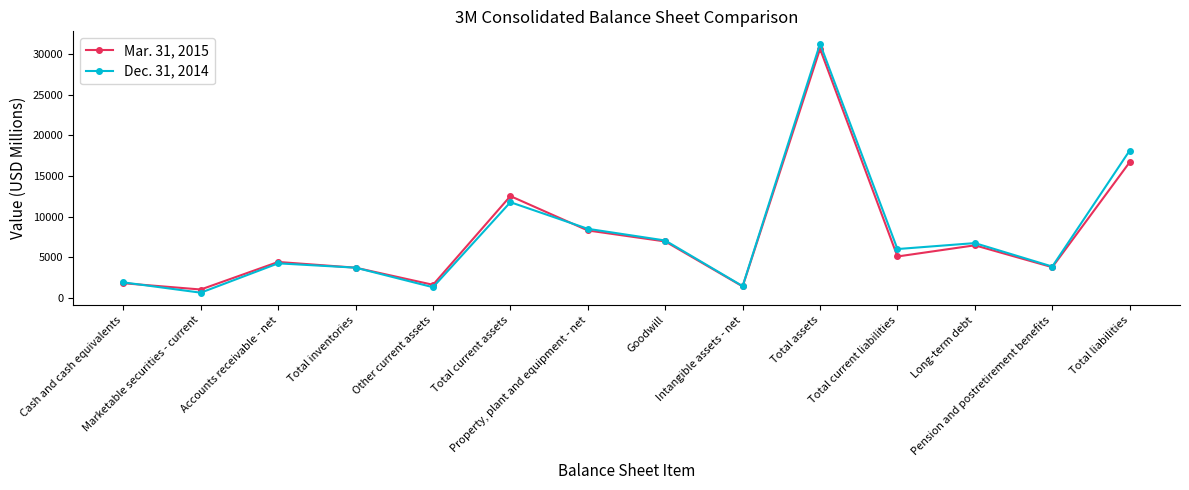

True or false: Dec. 31, 2014 and Mar. 31, 2015 intersect in this chart.

True